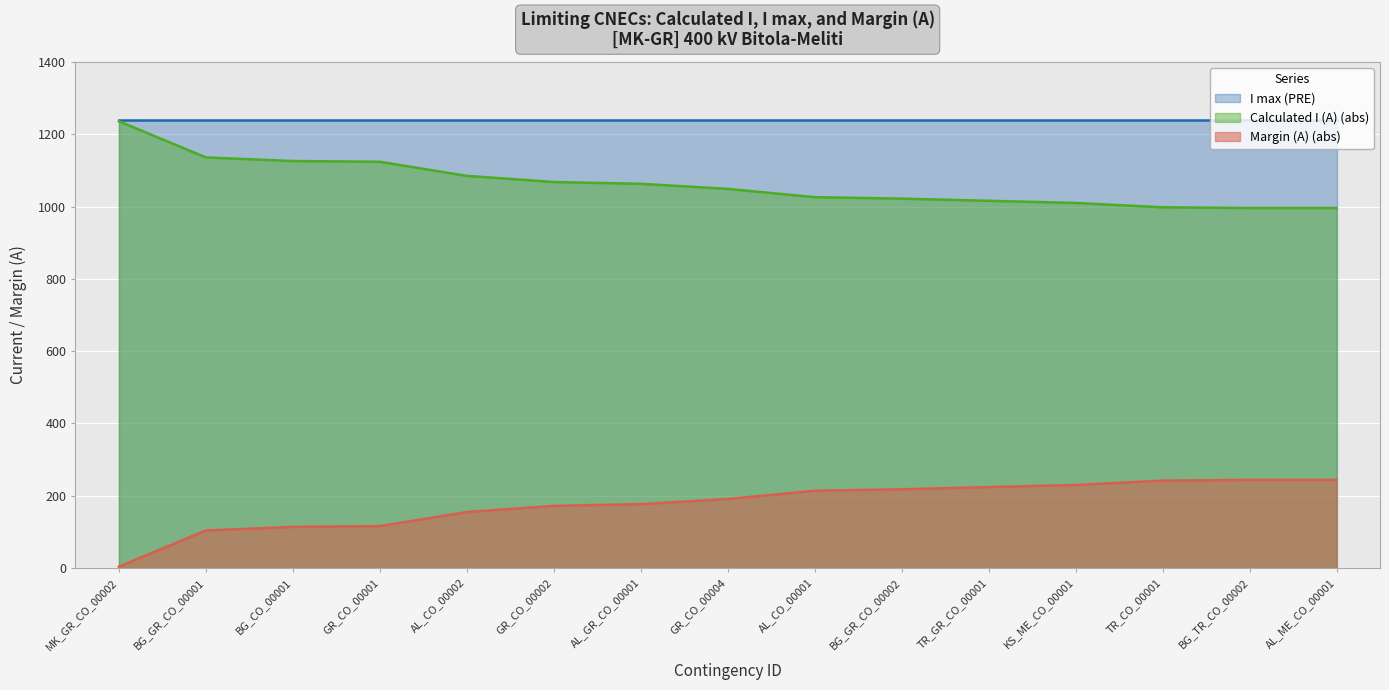

What is the label of the 7th point from the right?

AL_CO_00001